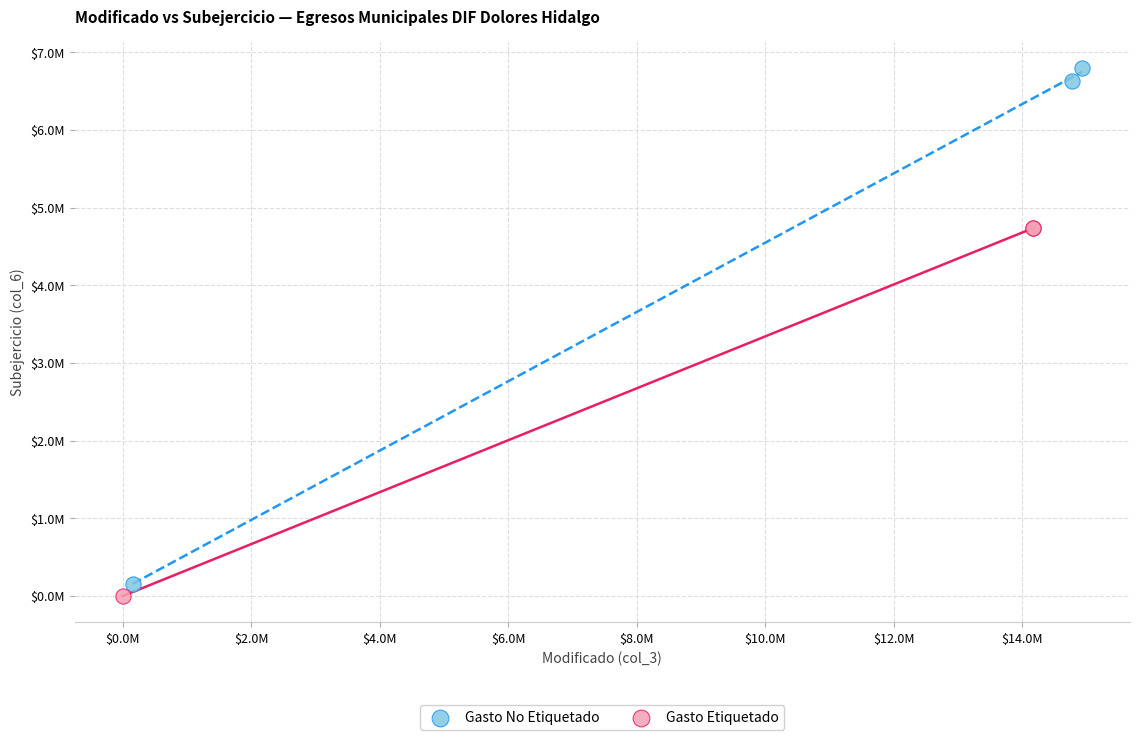

What are all the series names shown in the legend?

Gasto No Etiquetado, Gasto Etiquetado